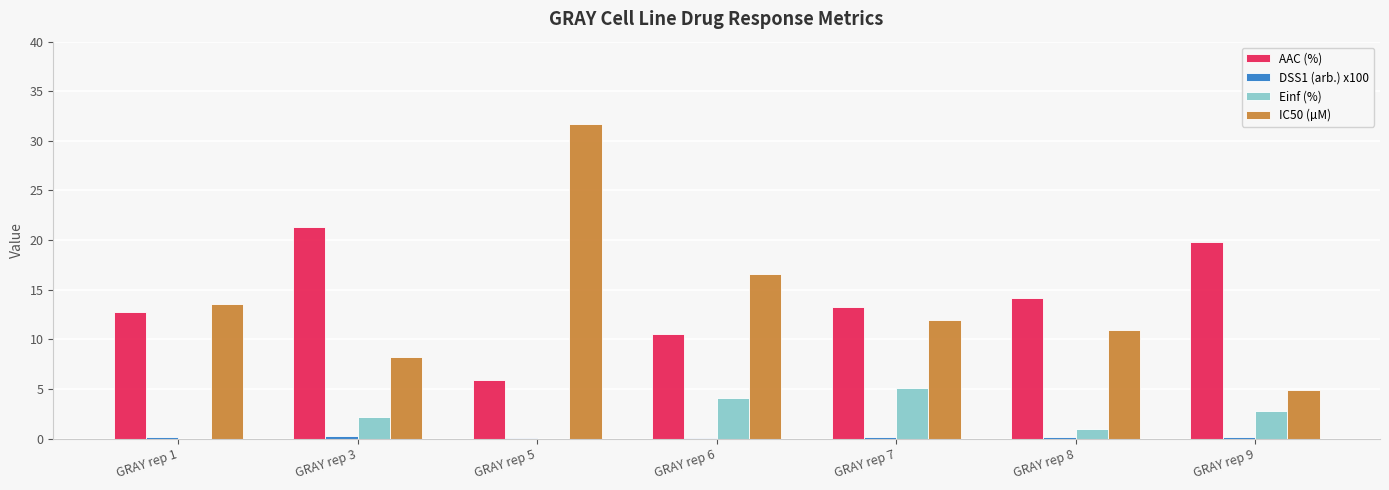

Where does the IC50 (µM) series first go above 11?

GRAY rep 1